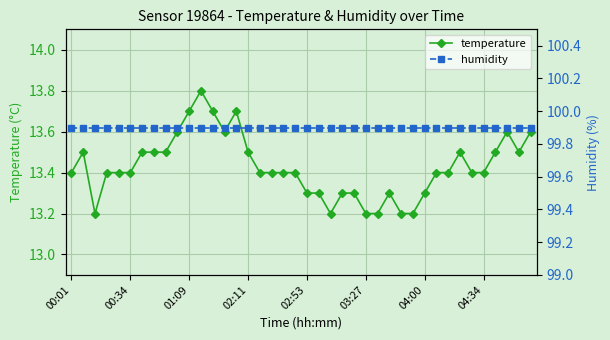

What is the difference between the second highest and minimum values in the temperature series?

0.5